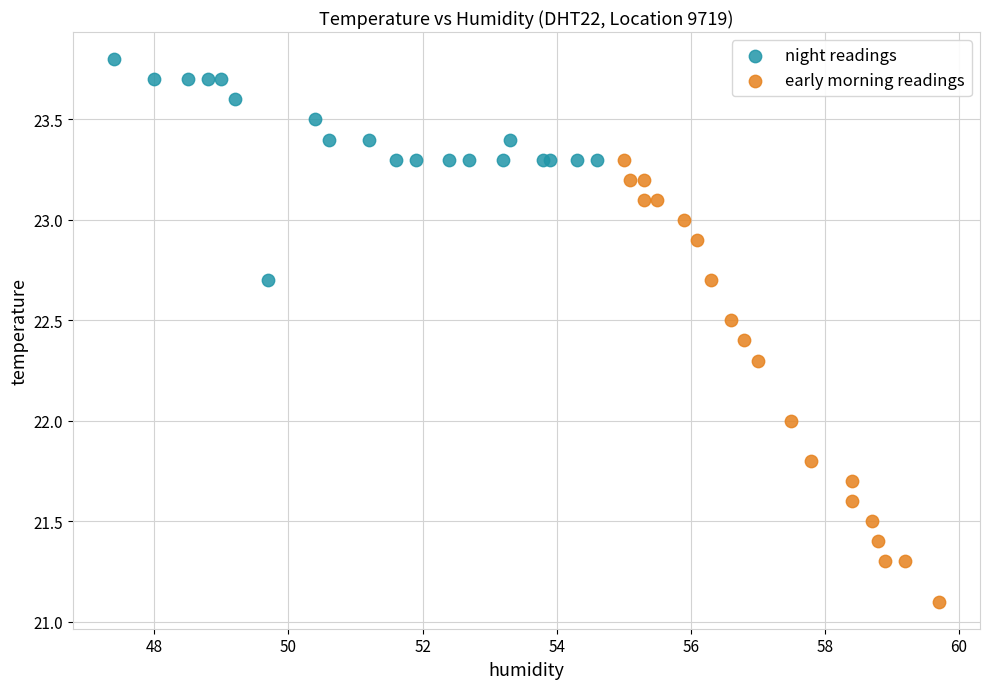

Which series reaches the maximum Y coordinate?

night readings